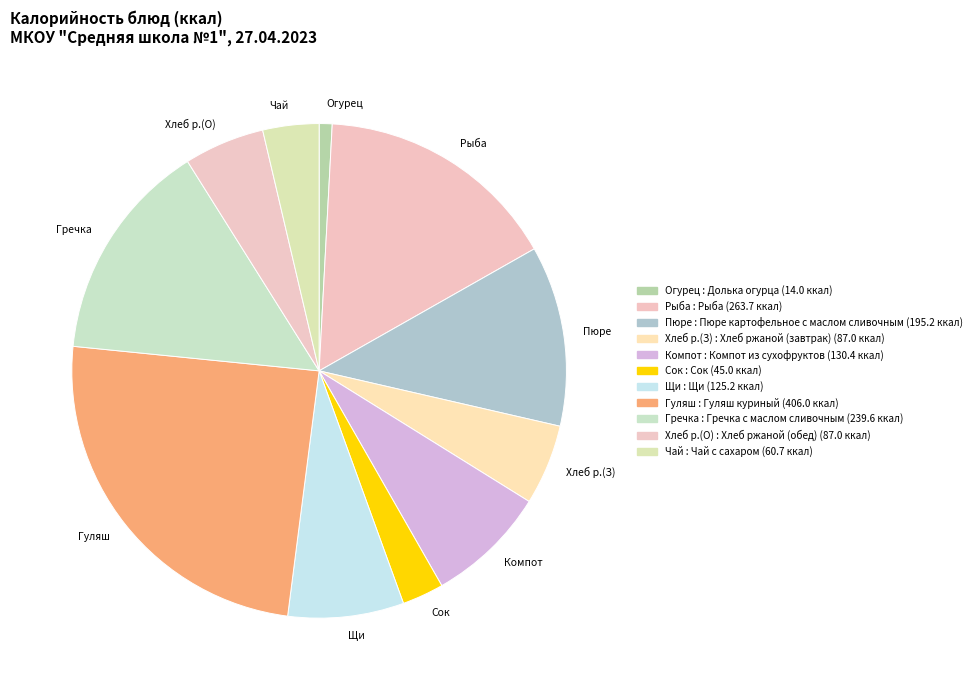

To the nearest percent, what is the difference between the largest and smallest slice percentages?

24%